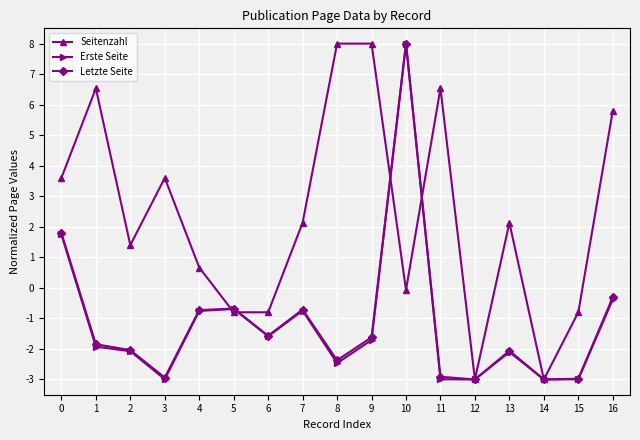

What is the value of the Letzte Seite point at the 5th from the left?

-0.7